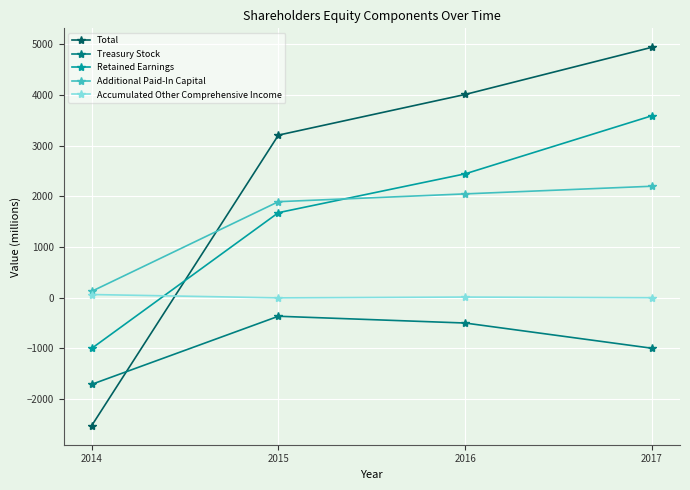

The Additional Paid-In Capital series shows 2050 at 2016. True or false?

True